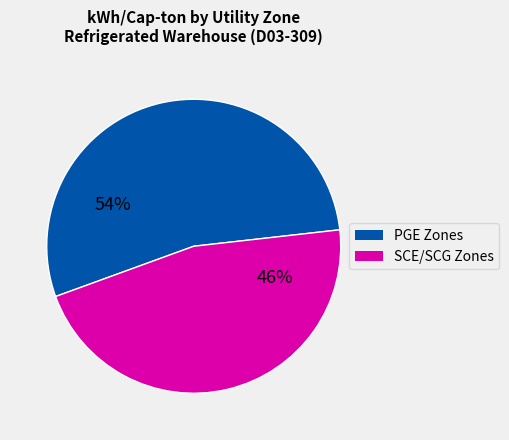

To the nearest percent, what is the average slice percentage?

50%